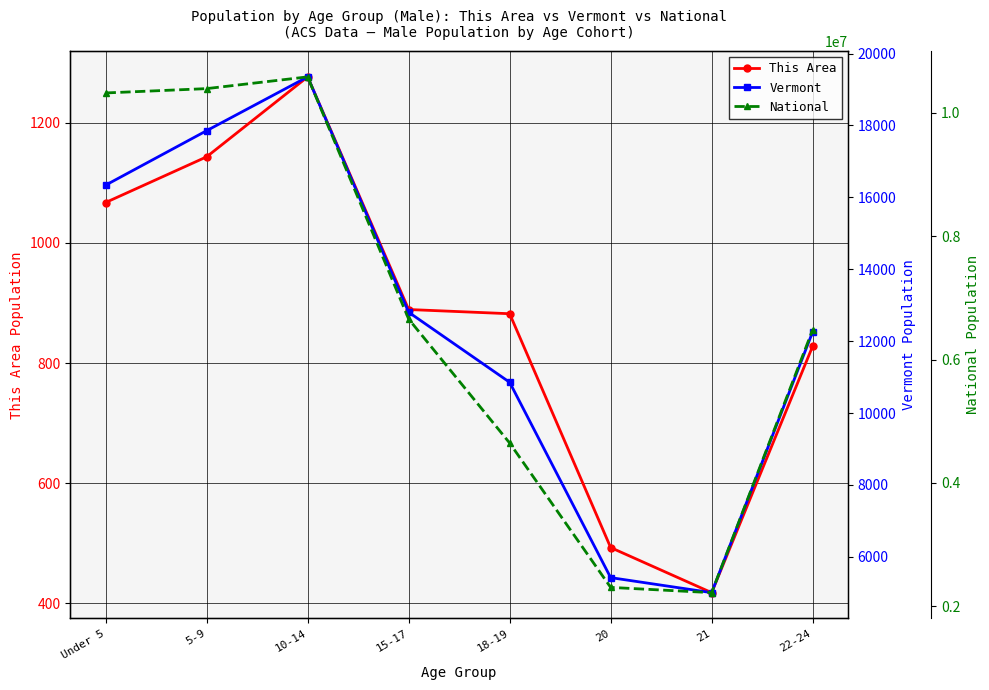

How many interior local peaks does the This Area series have?

1